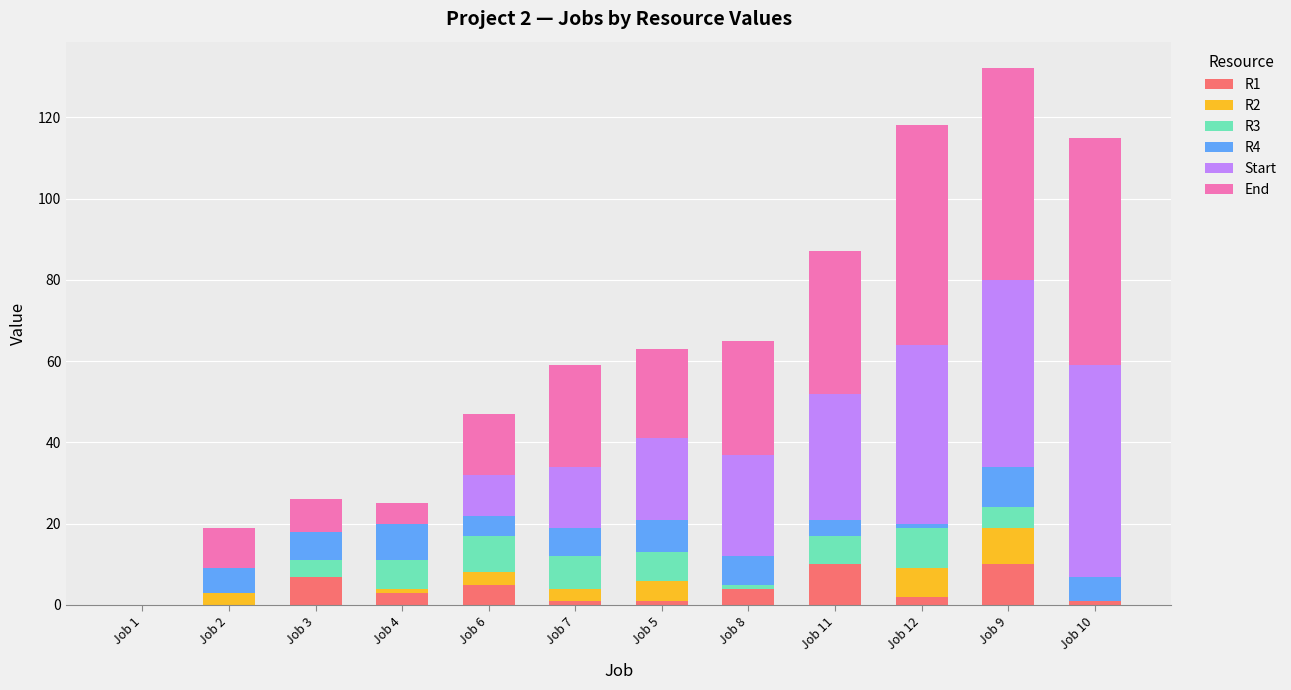

Rank the series by their maximum value, from highest to lowest.

End, Start, R1, R3, R4, R2